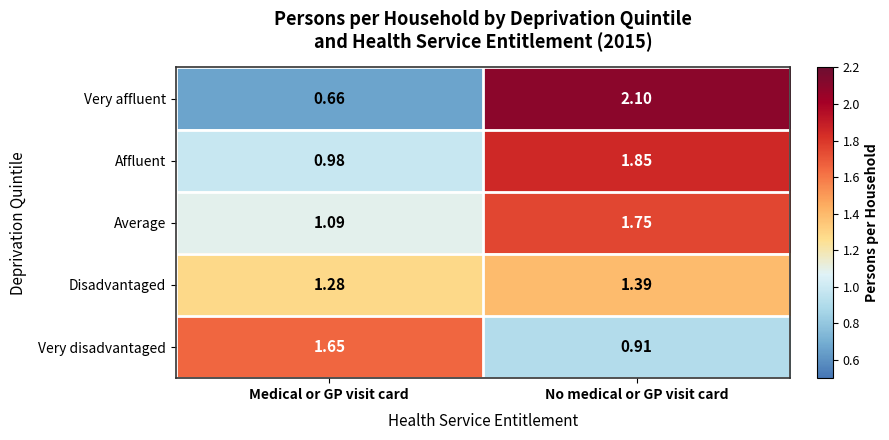

At No medical or GP visit card, list the series in order from smallest to largest.

Very disadvantaged, Disadvantaged, Average, Affluent, Very affluent